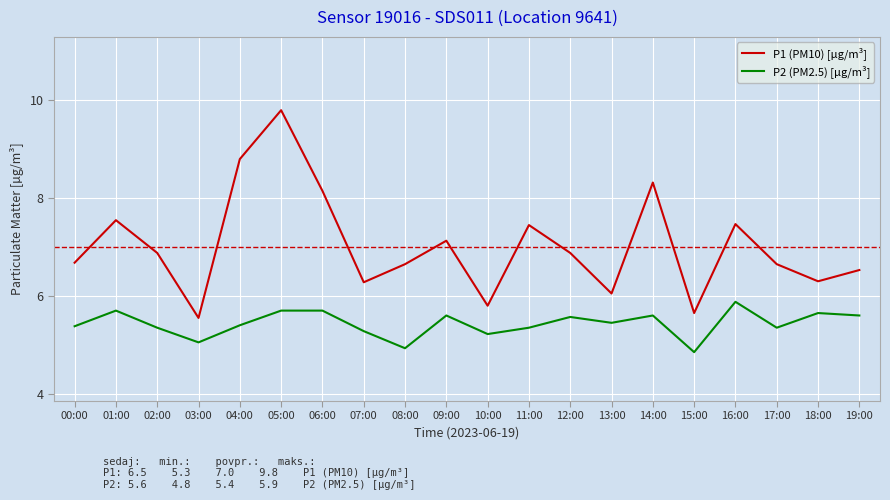

What position from the left is 13:00?

14